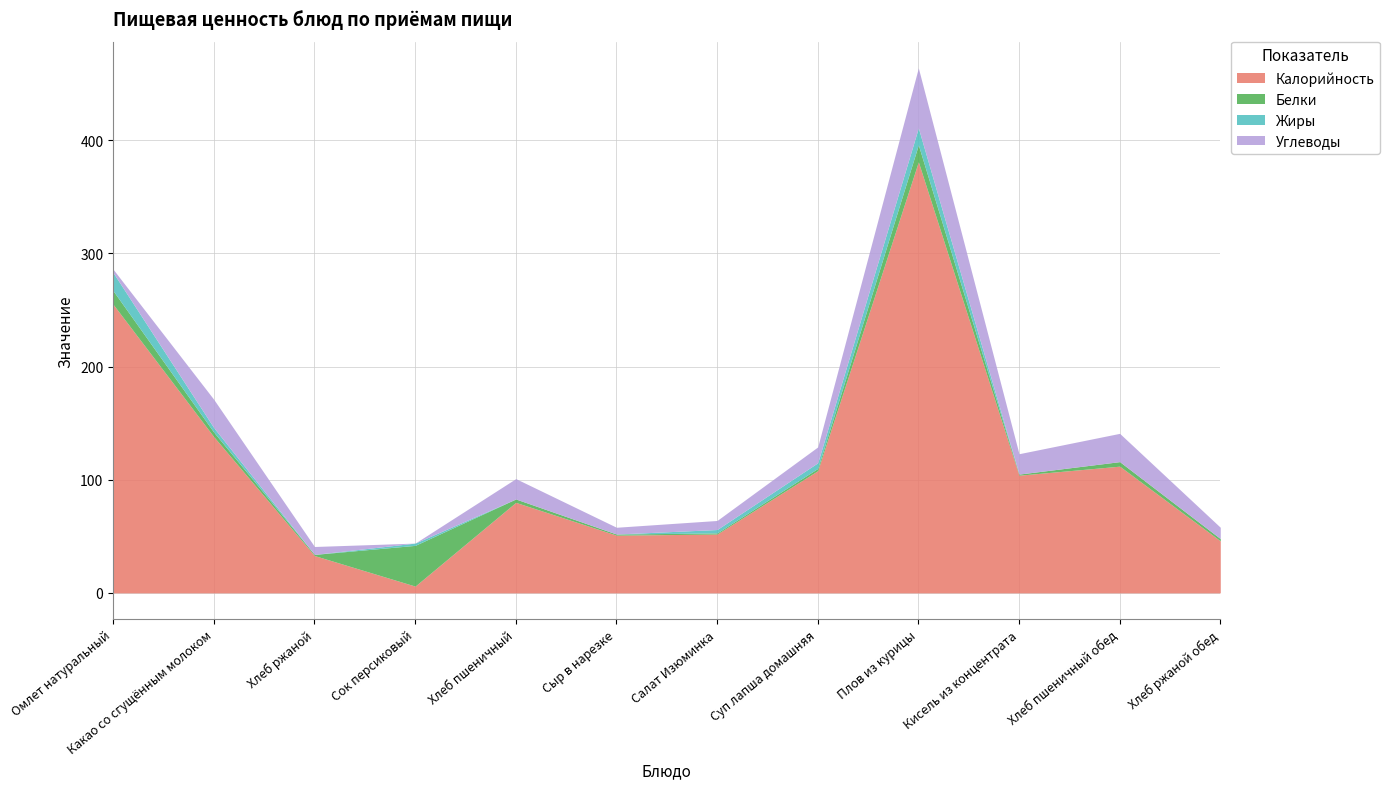

The Белки series shows 1 at Кисель из концентрата. True or false?

True